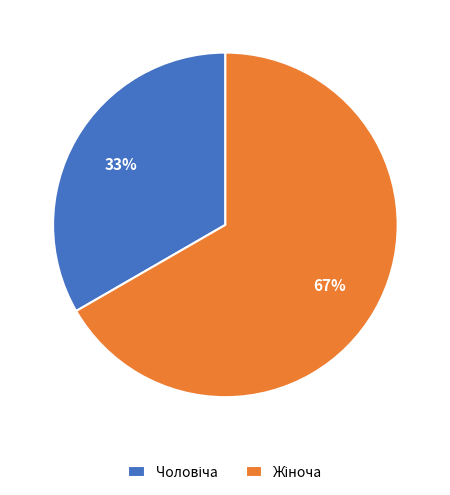

To the nearest percent, what is the average slice percentage?

50%